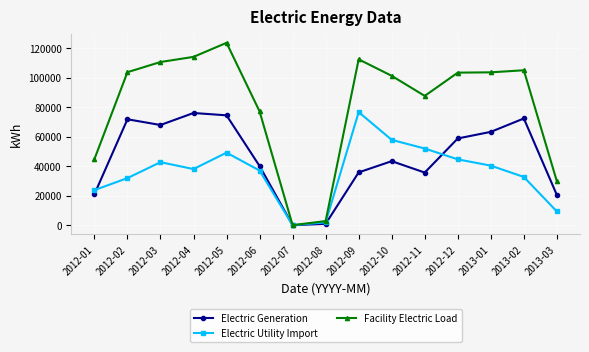

Which series has the largest total across all categories?

Facility Electric Load